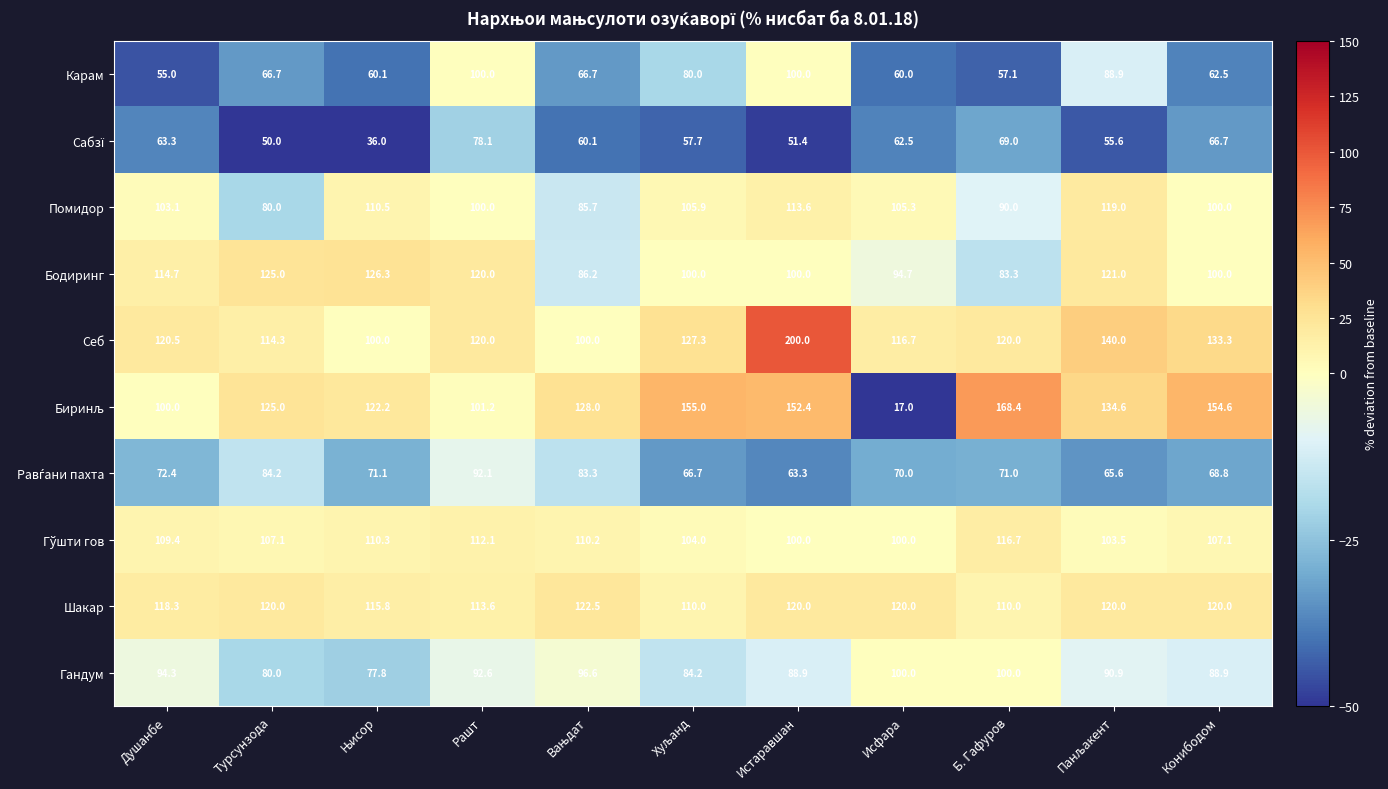

What is the total value across all series at Б. Гафуров?

985.5